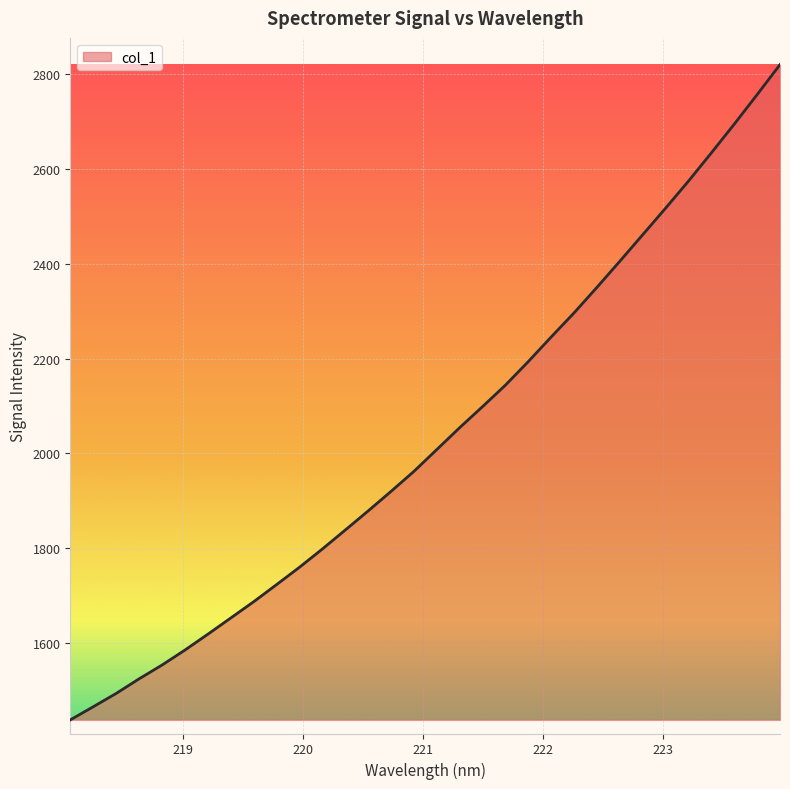

What is the smallest value displayed?

1437.4